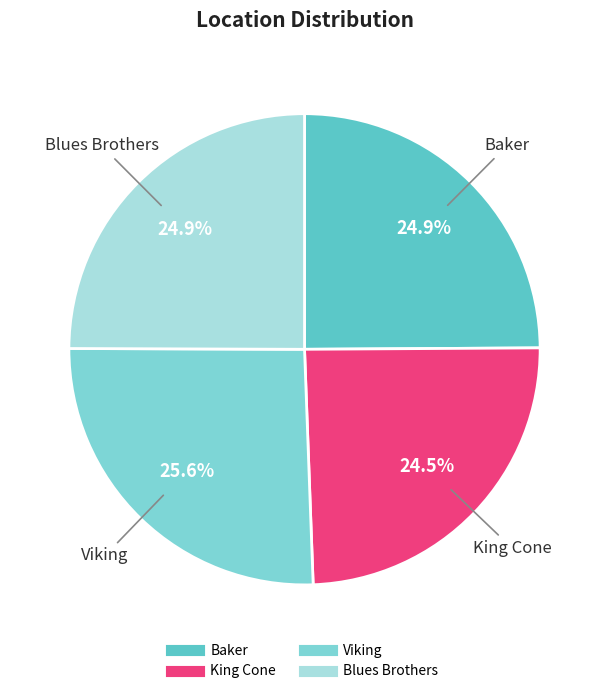

What is the ratio of the value at Viking to the value at Blues Brothers?

1.0